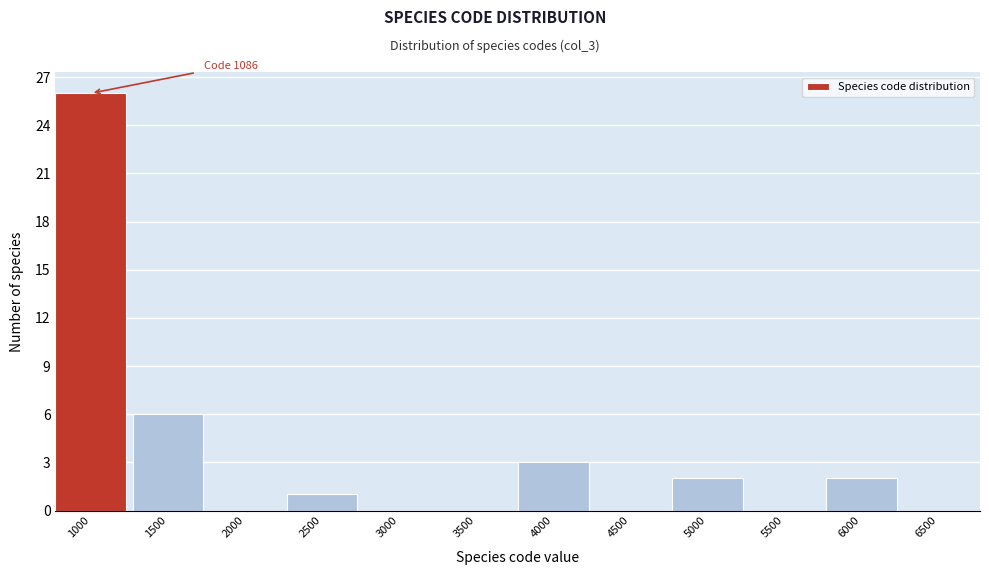

Reading right to left, extract all data points from this chart.

6500=0	6000=2	5500=0	5000=2	4500=0	4000=3	3500=0	3000=0	2500=1	2000=0	1500=6	1000=26